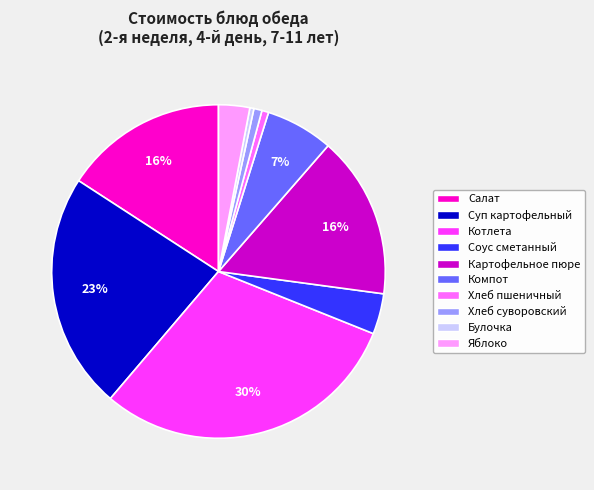

To the nearest percent, what is the difference between the Картофельное пюре and Соус сметанный slice percentages?

12%